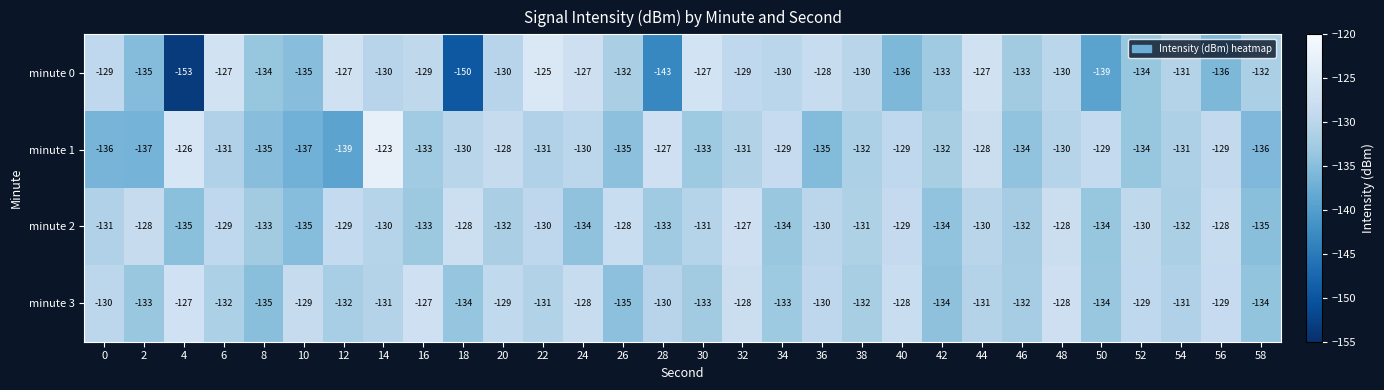

What is the difference between the maximum and minimum values in the minute 3 series?

8